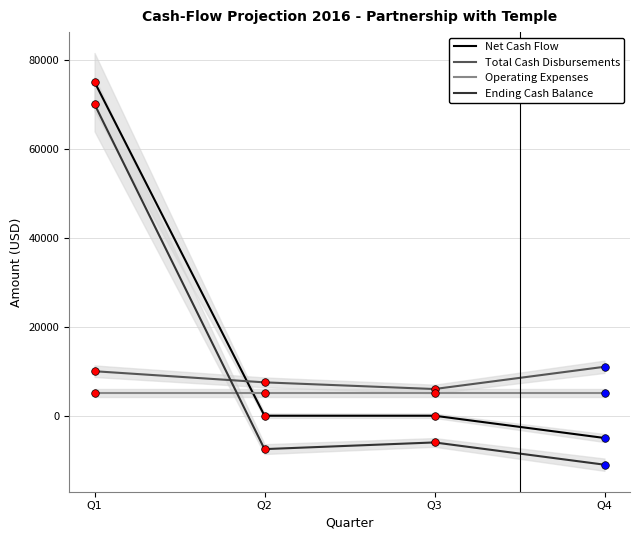

Which series has the largest total across all categories?

Net Cash Flow